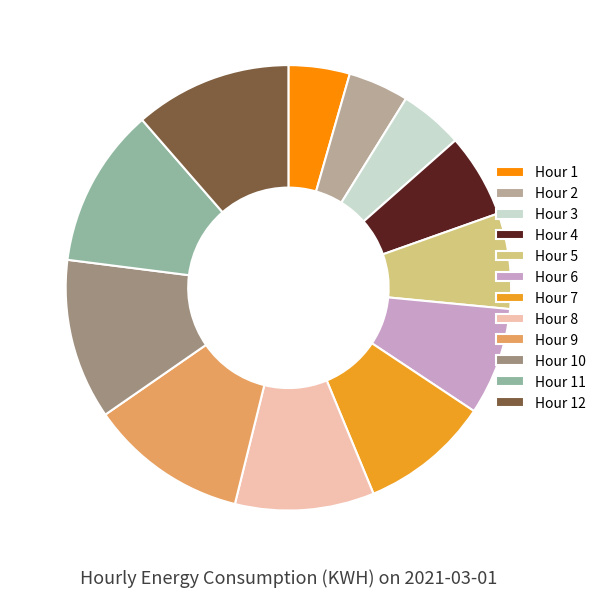

What is the ratio of the value at Hour 1 to the value at Hour 11?

0.4